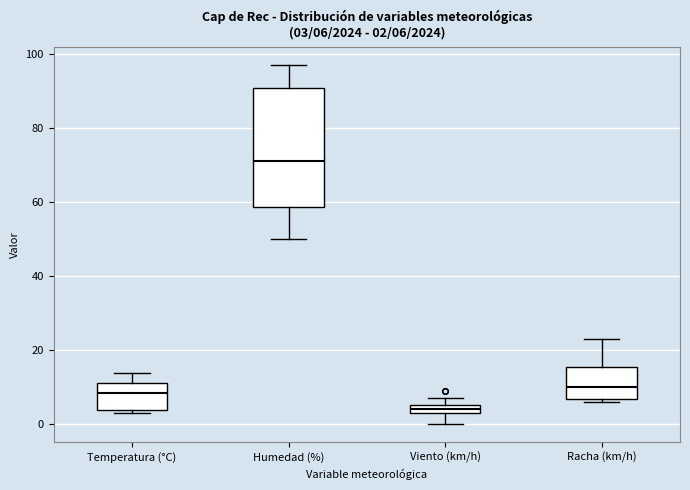

Which box is the tallest, from its lower edge to its upper edge?

Humedad (%)